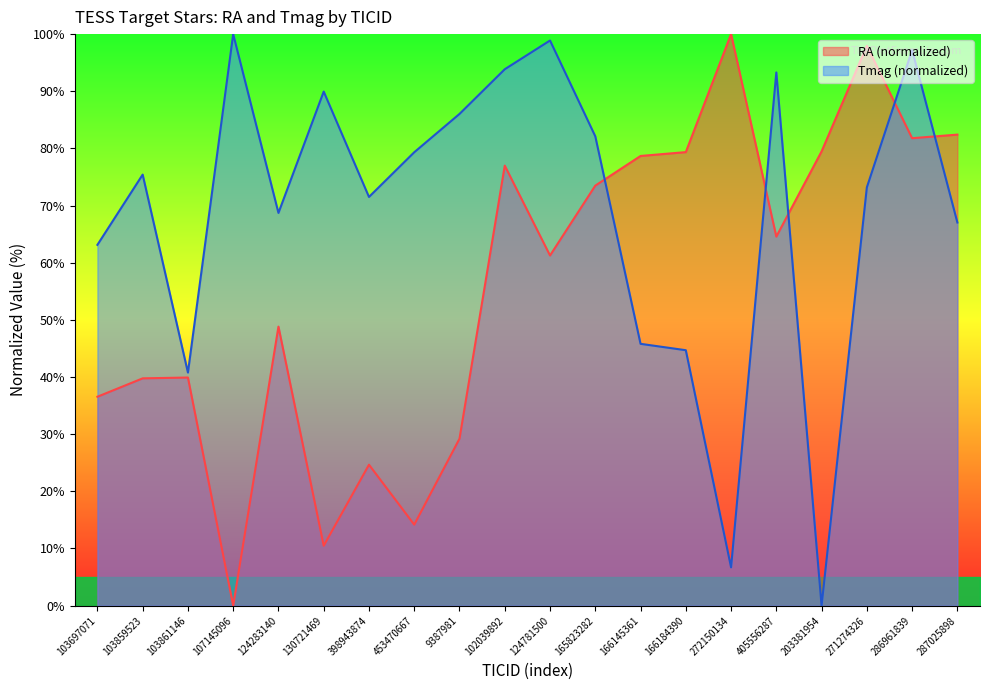

Which series ends up on top after the final intersection of RA and Tmag?

RA